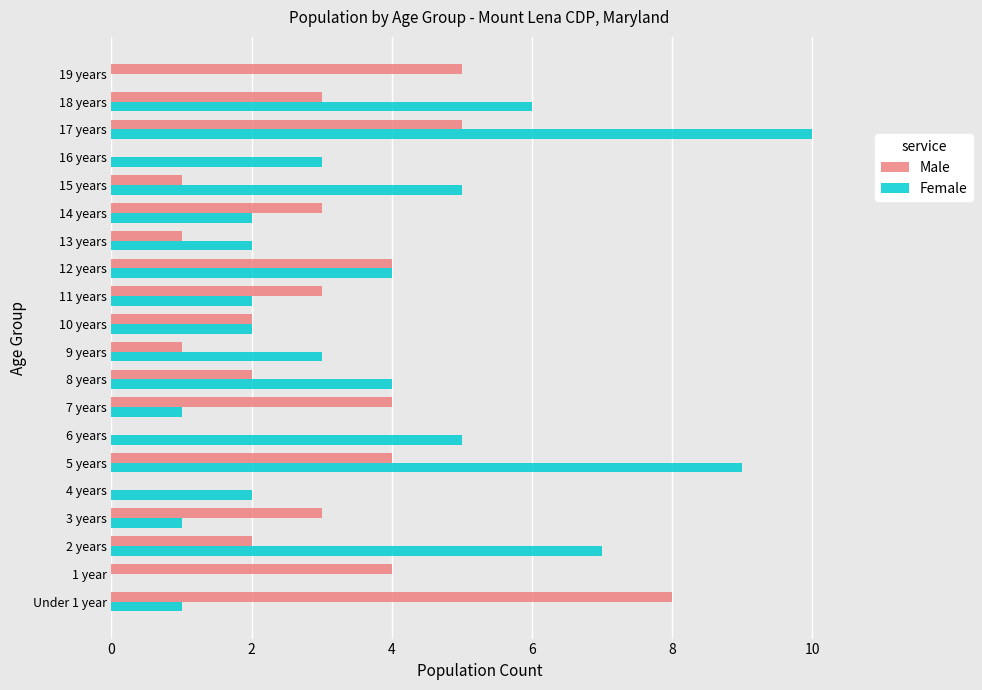

Is it true that Male equals 0 at 13 years?

False